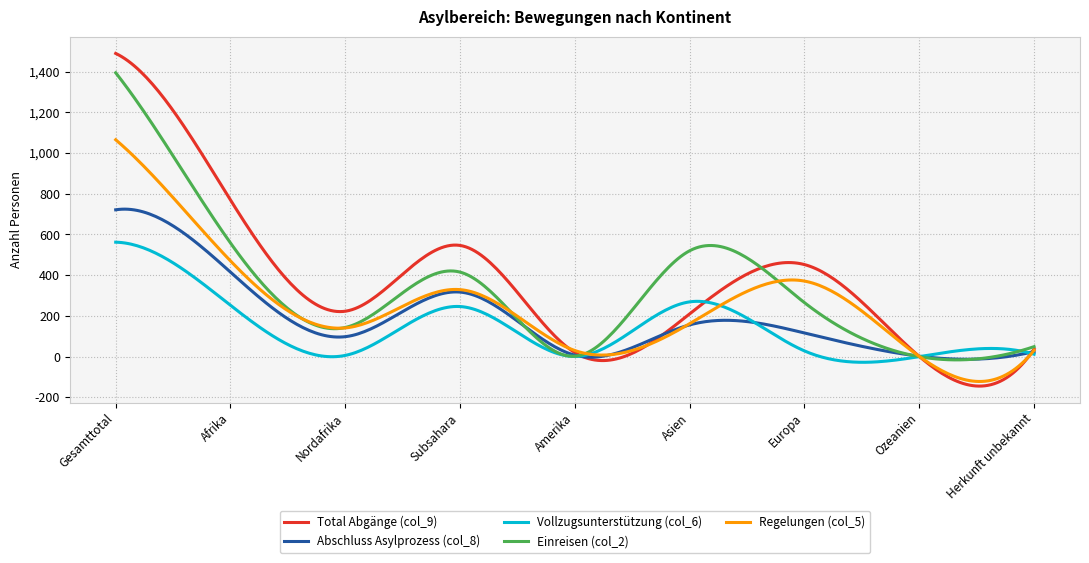

What is the maximum value shown in the chart?

1489.0